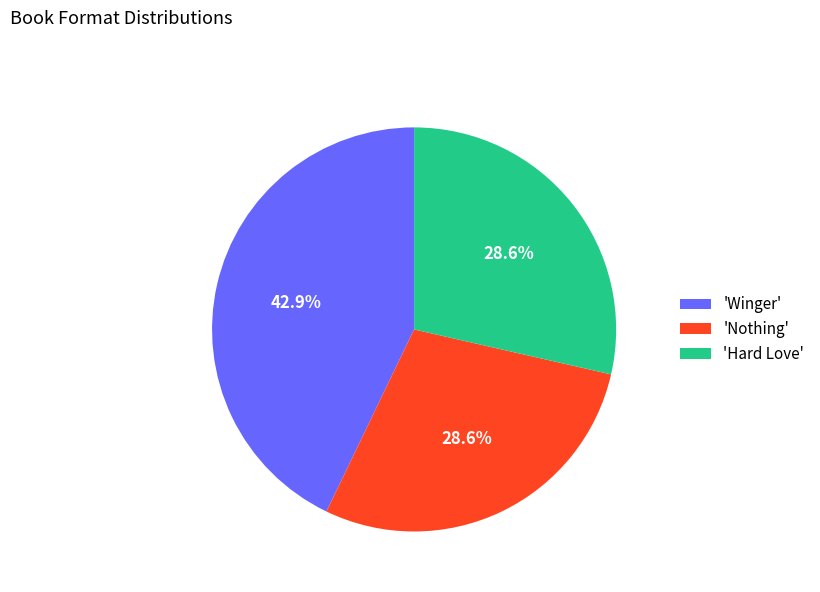

Is there any slice that represents more than half of the pie?

No